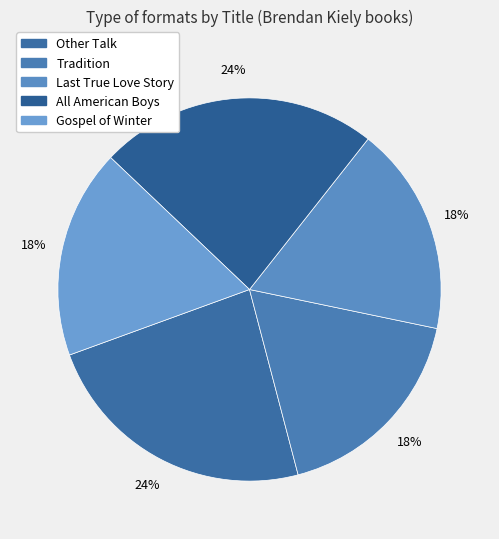

Which category has the biggest portion of the pie?

Other Talk